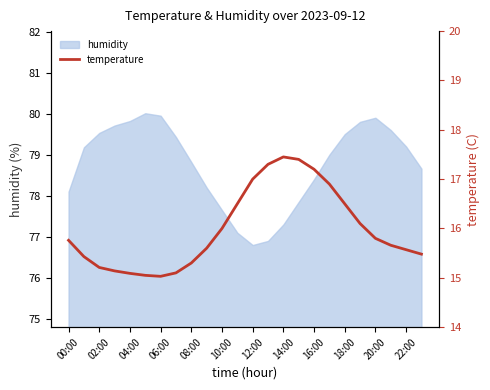

How many lines are shown in the chart?

1